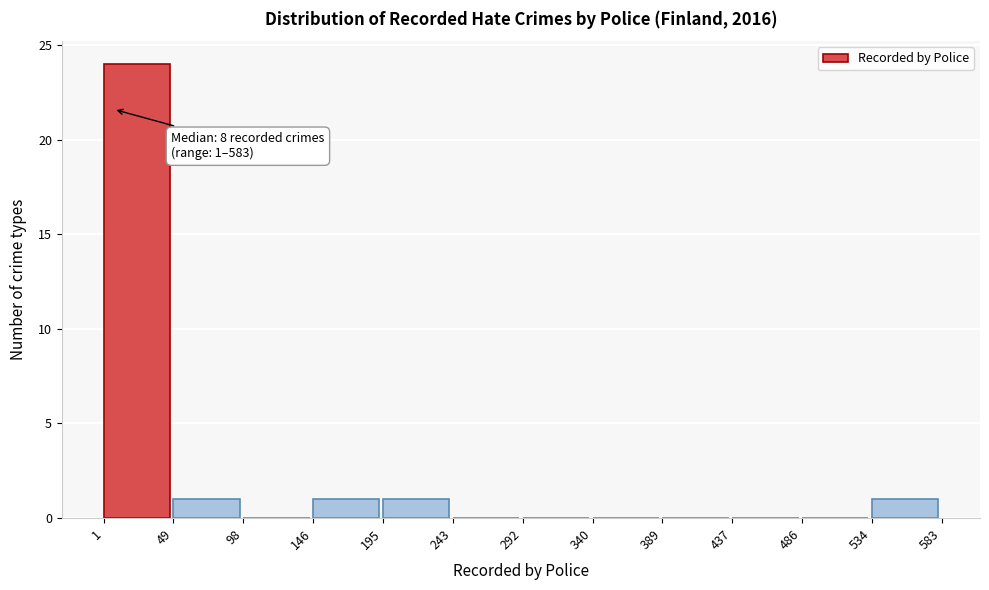

Which range on the x-axis has the tallest bar?

1 to 49